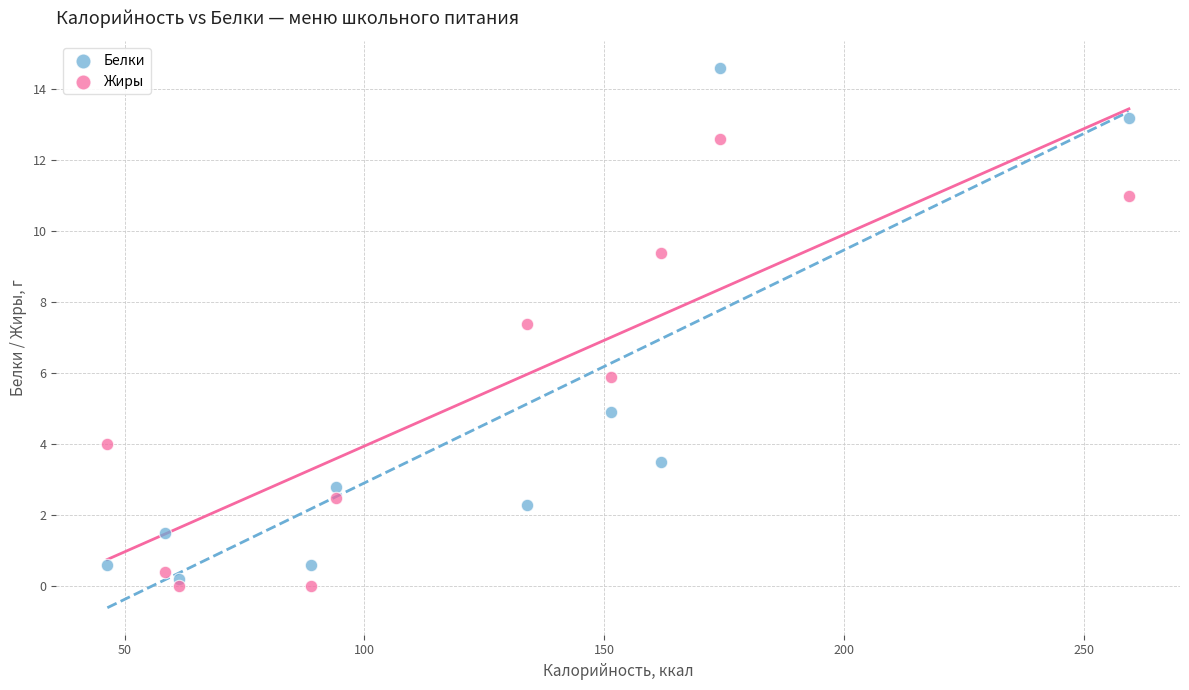

In the Белки series, what Y value is closest to 7?

4.9